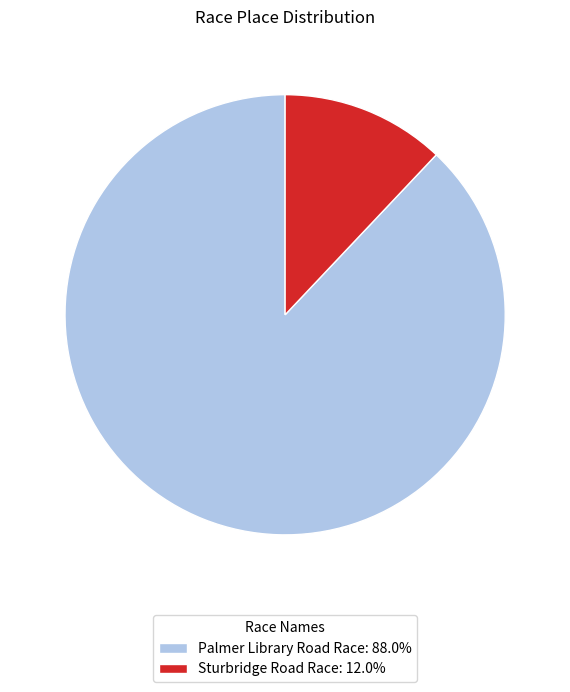

True or false: Palmer Library Road Race accounts for 93% of the total.

False